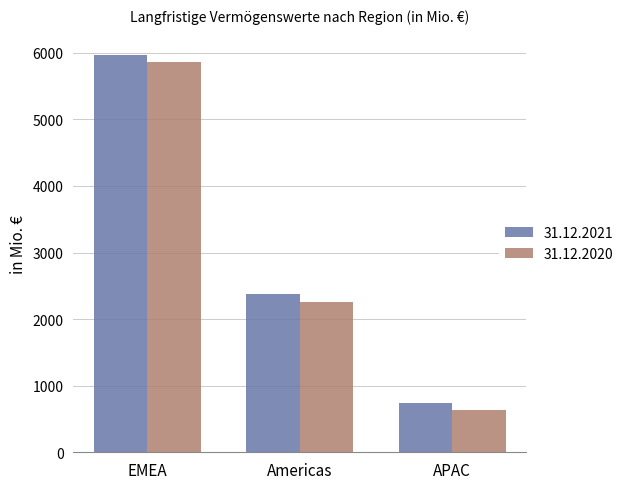

At which label does 31.12.2021 reach its peak?

EMEA